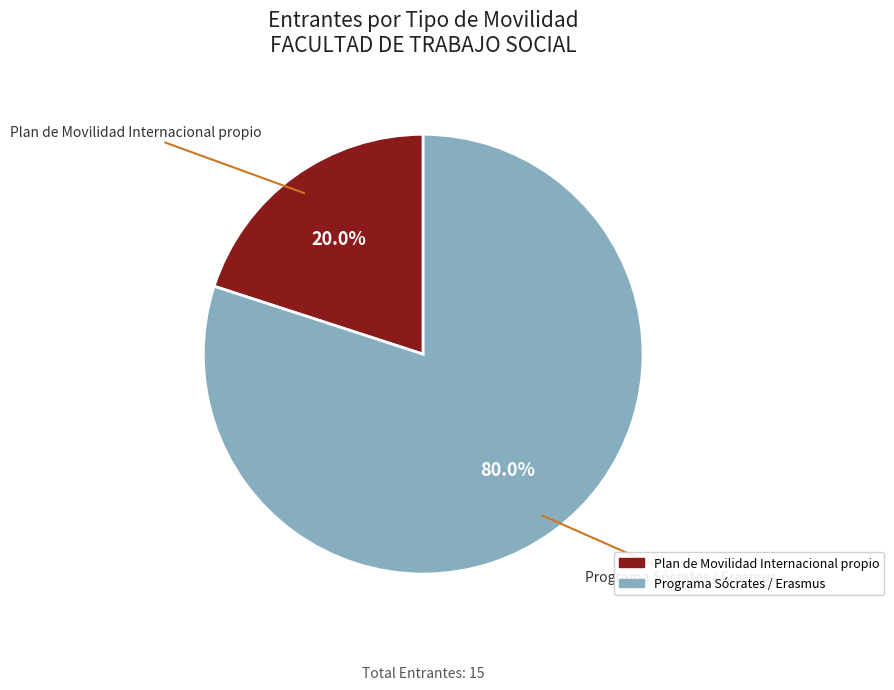

Count the number of slices in the pie.

2